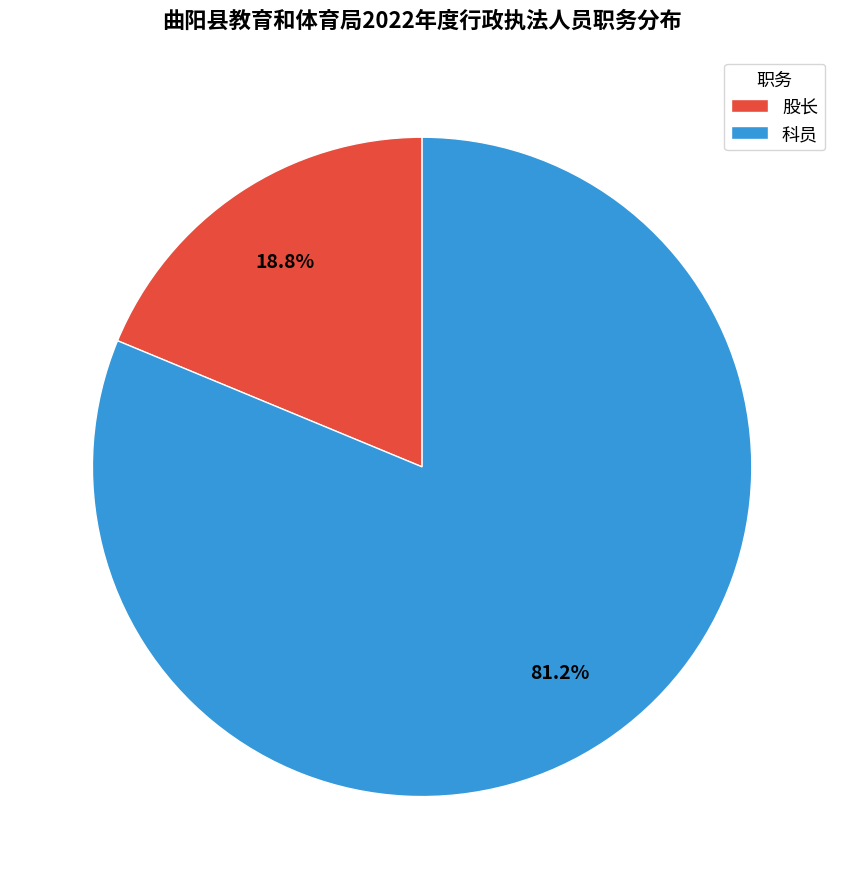

Which slice is the smallest?

股长